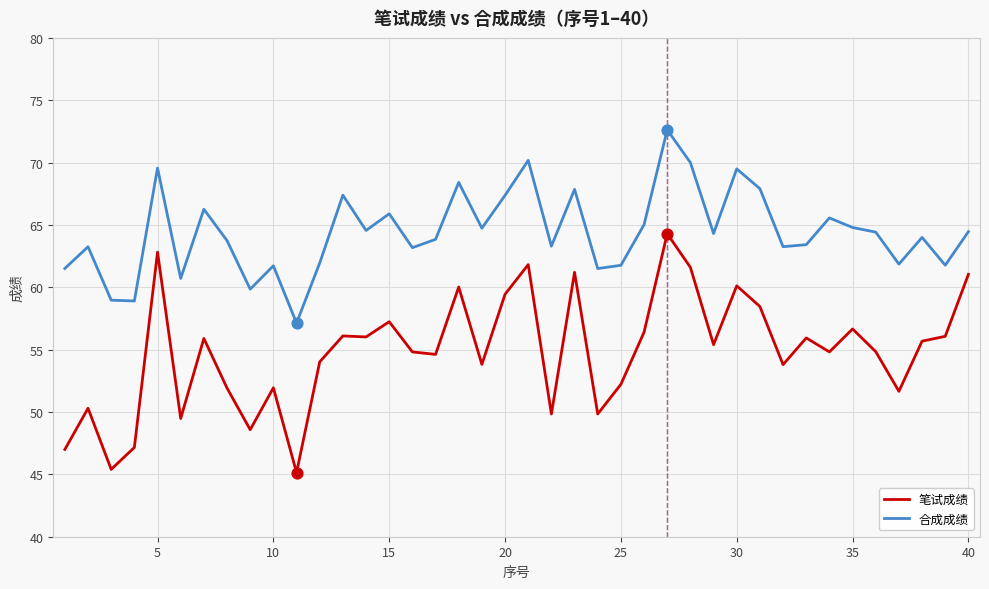

Which series has the largest total across all categories?

合成成绩